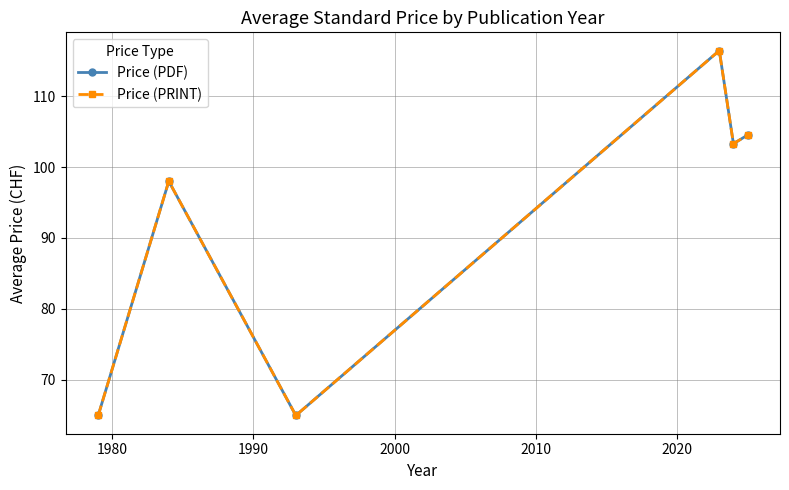

Does the chart have visible grid lines?

Yes